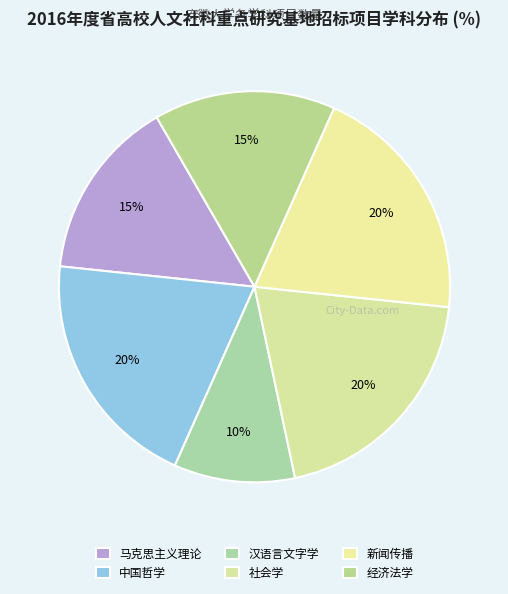

To the nearest percent, what is the difference between the 社会学 and 经济法学 slice percentages?

5%